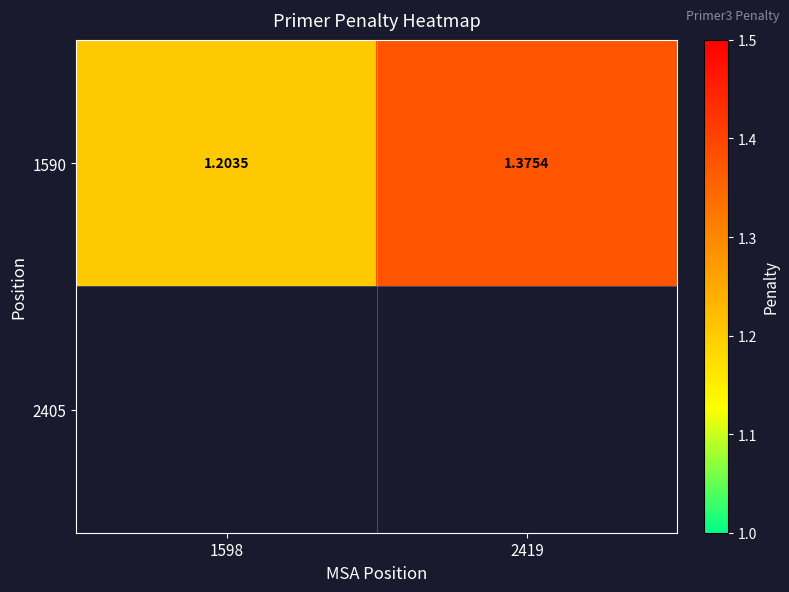

Rank the categories by value from lowest to highest.

1598, 2419